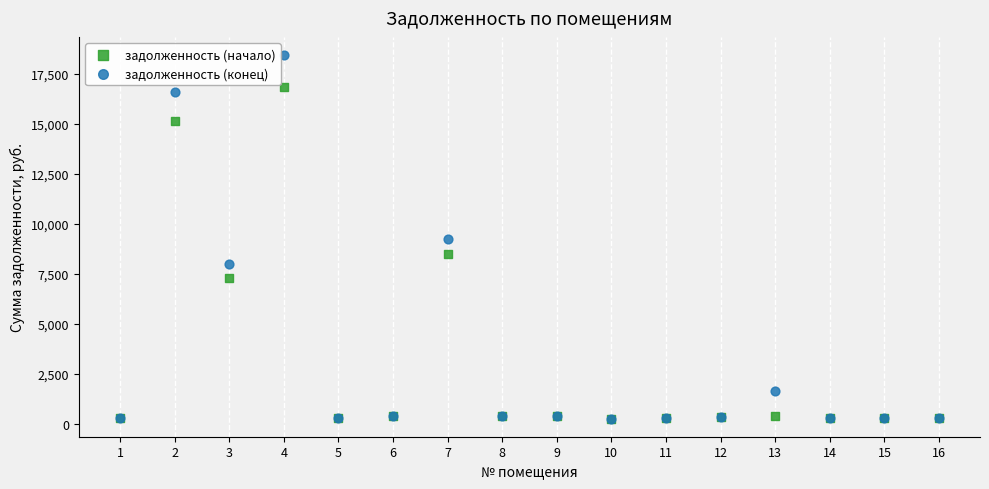

What are all the series names shown in the legend?

задолженность (начало), задолженность (конец)